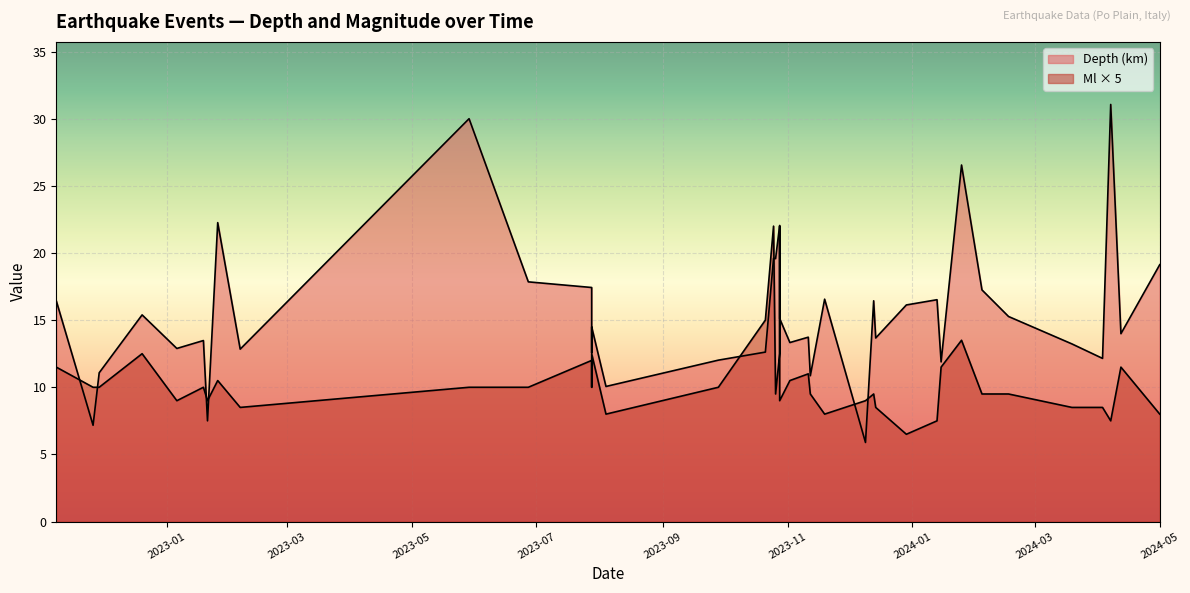

Which label corresponds to the largest value in the chart?

2024-04-07